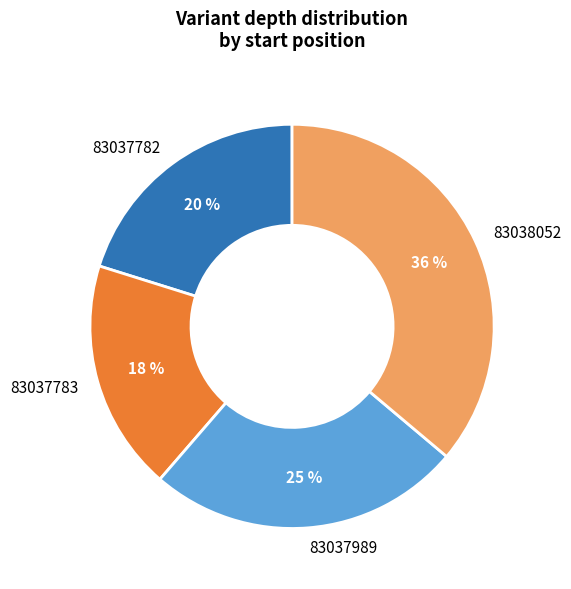

To the nearest percent, what is the average slice percentage?

25%